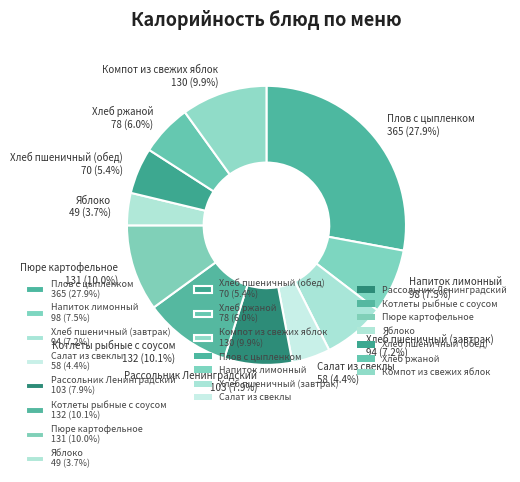

Does Рассольник Ленинградский account for over 50% of the chart?

No